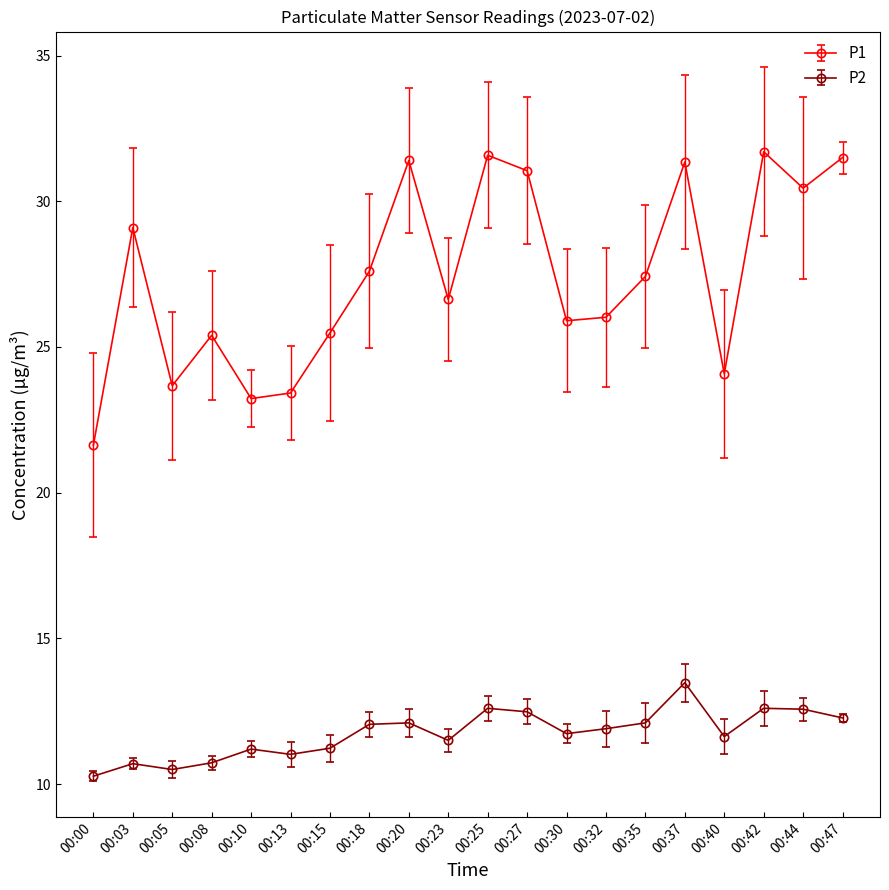

True or false: P2 and P1 cross at least once.

False